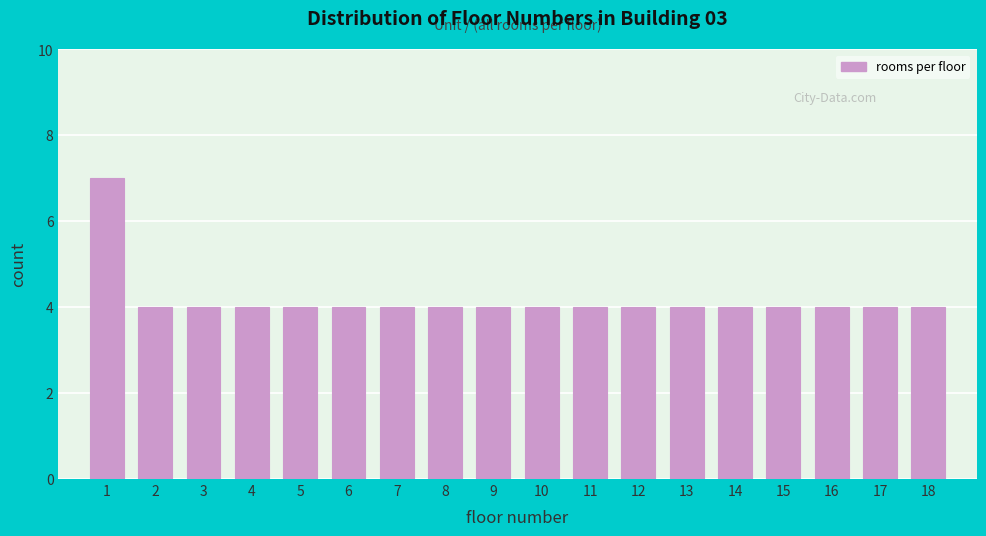

Reading left to right, transcribe all the data shown in this chart.

7	4	4	4	4	4	4	4	4	4	4	4	4	4	4	4	4	4